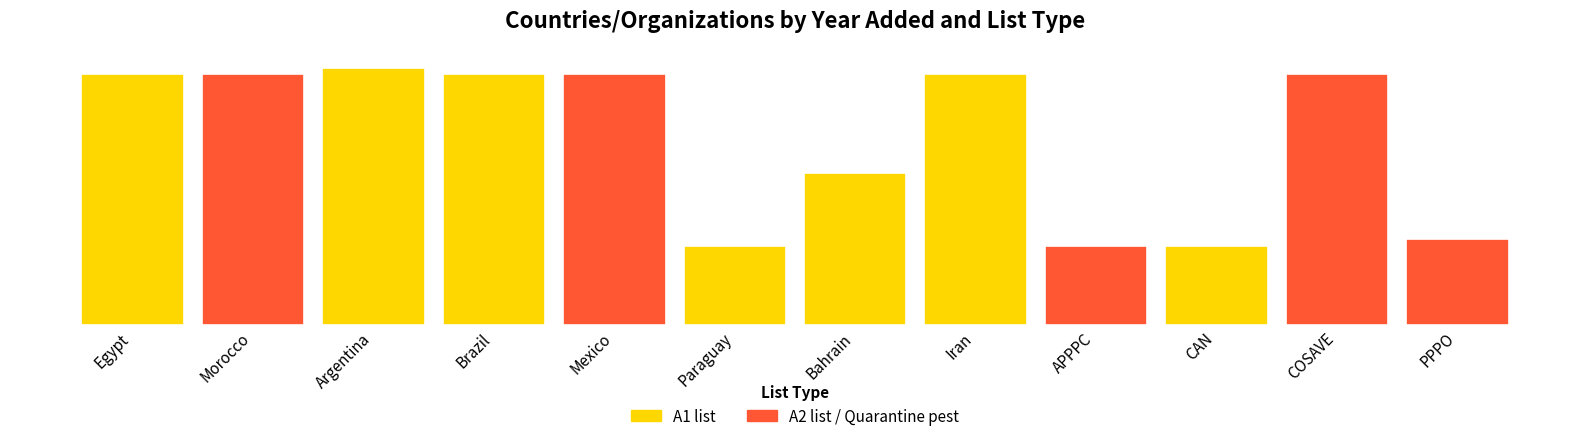

Where does the data first go above 2018?

2